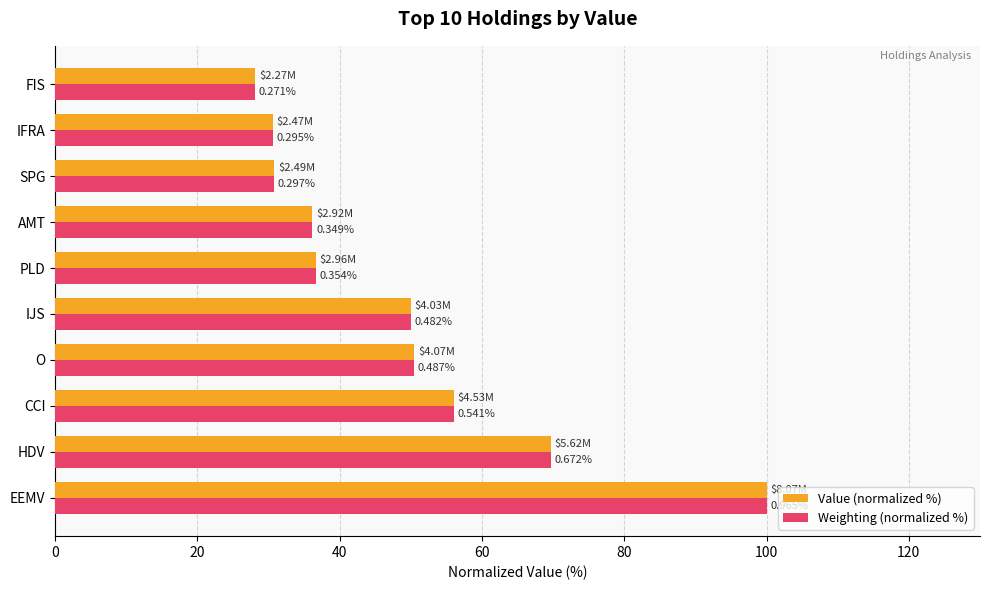

Reading left to right, what are all the values shown in this chart?

Value (normalized %): 100.0	69.7	56.1	50.5	49.9	36.6	36.2	30.8	30.6	28.1
Weighting (normalized %): 100.0	69.6	56.1	50.5	49.9	36.7	36.2	30.8	30.6	28.1